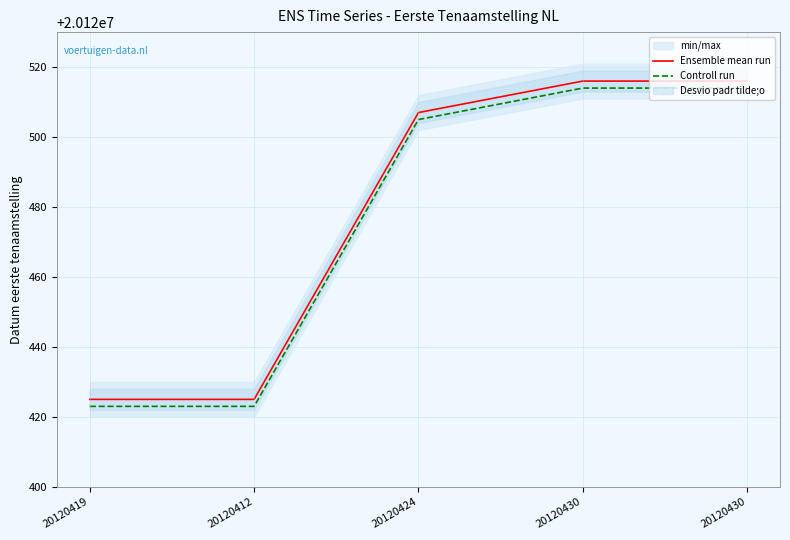

Reading left to right, list all the values displayed in this chart.

Ensemble mean run: 20120419=20120425	20120412=20120425	20120424=20120507	20120430=20120516	20120430=20120516
Controll run: 20120419=20120423	20120412=20120423	20120424=20120505	20120430=20120514	20120430=20120514